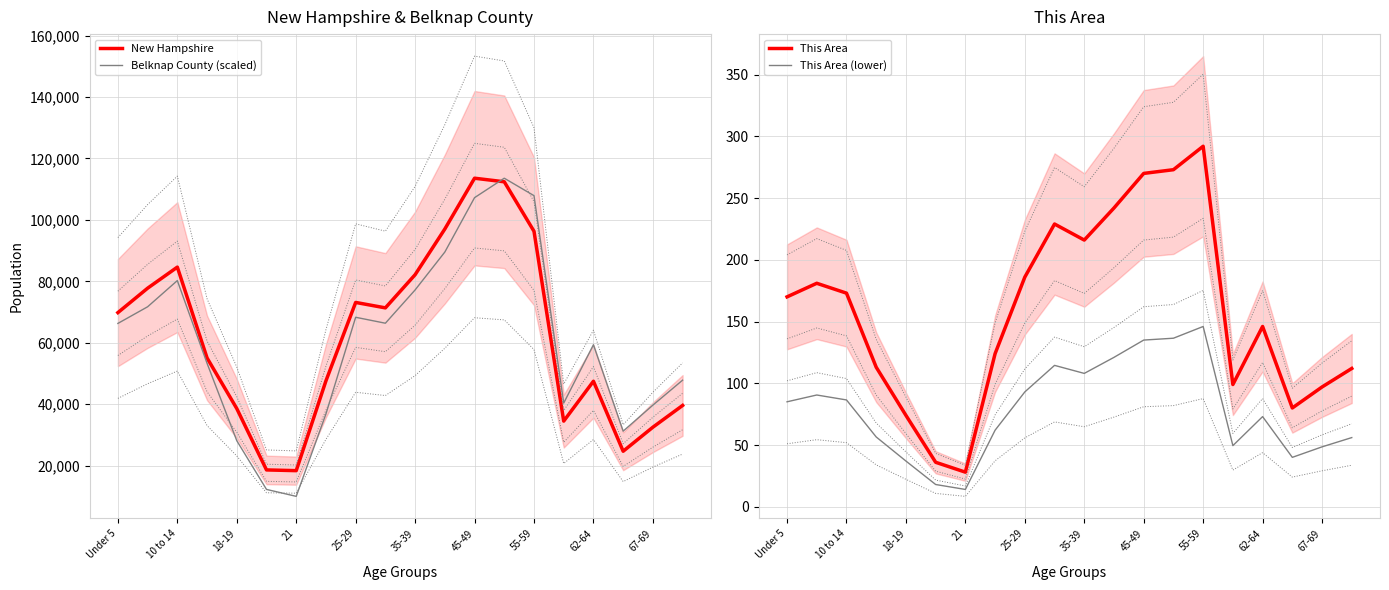

Reading left to right, extract all data points from this chart.

New Hampshire: 69806.0	77756.0	84620.0	55052.0	38568.0	18591.0	18356.0	47599.0	73121.0	71351.0	82152.0	97026.0	113564.0	112397.0	96289.0	34487.0	47467.0	24674.0	32502.0	39586.0
Belknap County (scaled): 66289.2	71706.3	80234.5	53301.1	28108.2	12248.4	9985.8	36832.2	68290.7	66354.4	77188.7	89524.1	107233.1	113564.0	107885.8	40356.6	59349.2	31219.2	39682.1	47818.7
This Area: 170.0	181.0	173.0	113.0	74.0	36.0	28.0	124.0	186.0	229.0	216.0	242.0	270.0	273.0	292.0	99.0	146.0	80.0	97.0	112.0
This Area (lower): 85.0	90.5	86.5	56.5	37.0	18.0	14.0	62.0	93.0	114.5	108.0	121.0	135.0	136.5	146.0	49.5	73.0	40.0	48.5	56.0